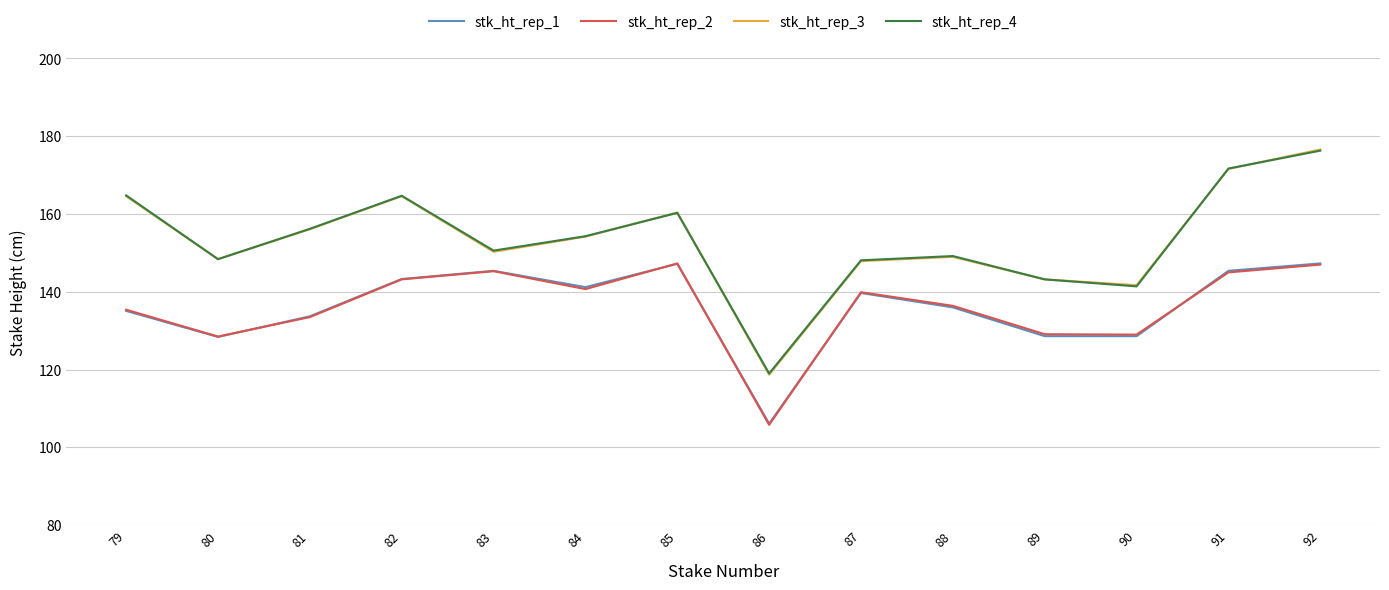

Where does the stk_ht_rep_3 series first go above 154?

79